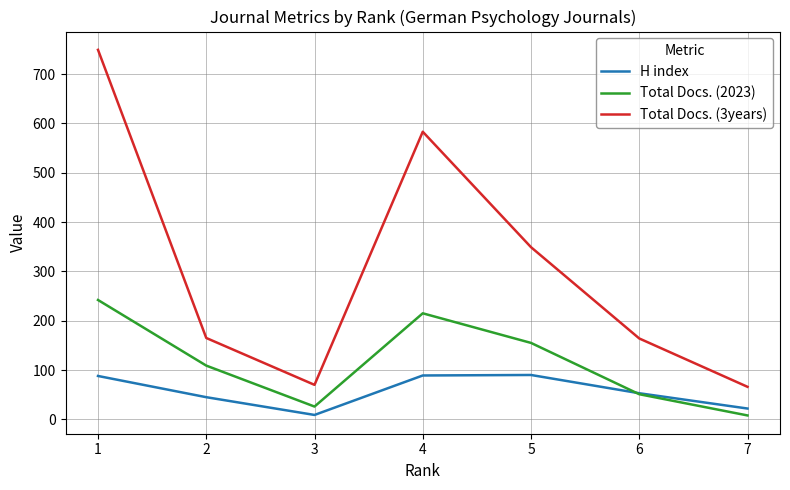

Which series has the largest total across all categories?

Total Docs. (3years)